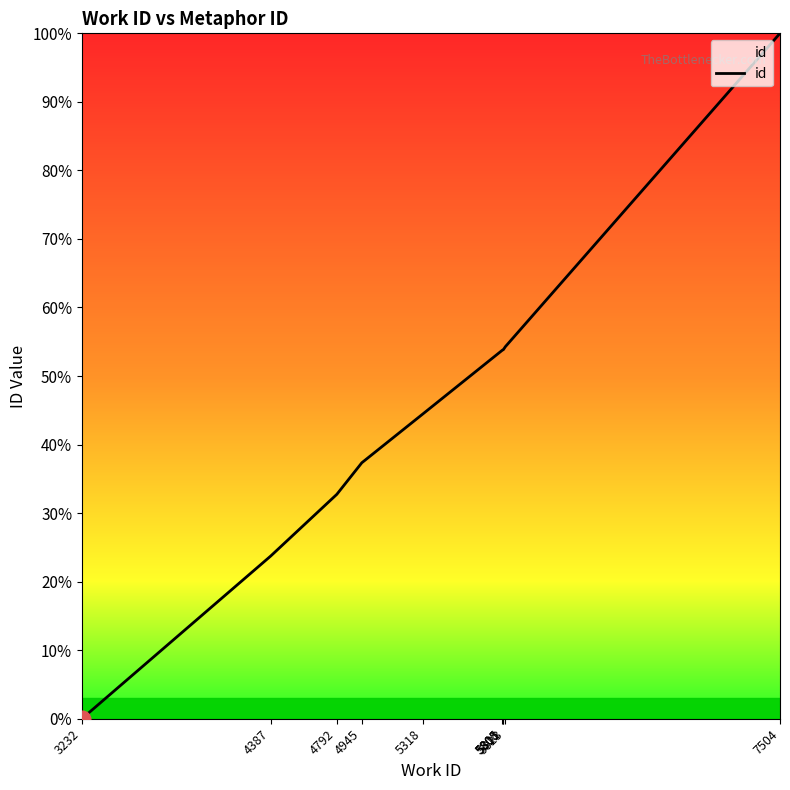

What is the difference between the maximum and minimum values?

100.0